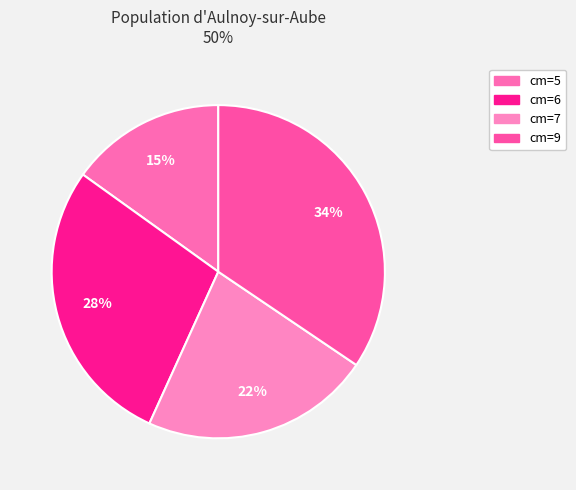

What is the largest slice in the pie chart?

9